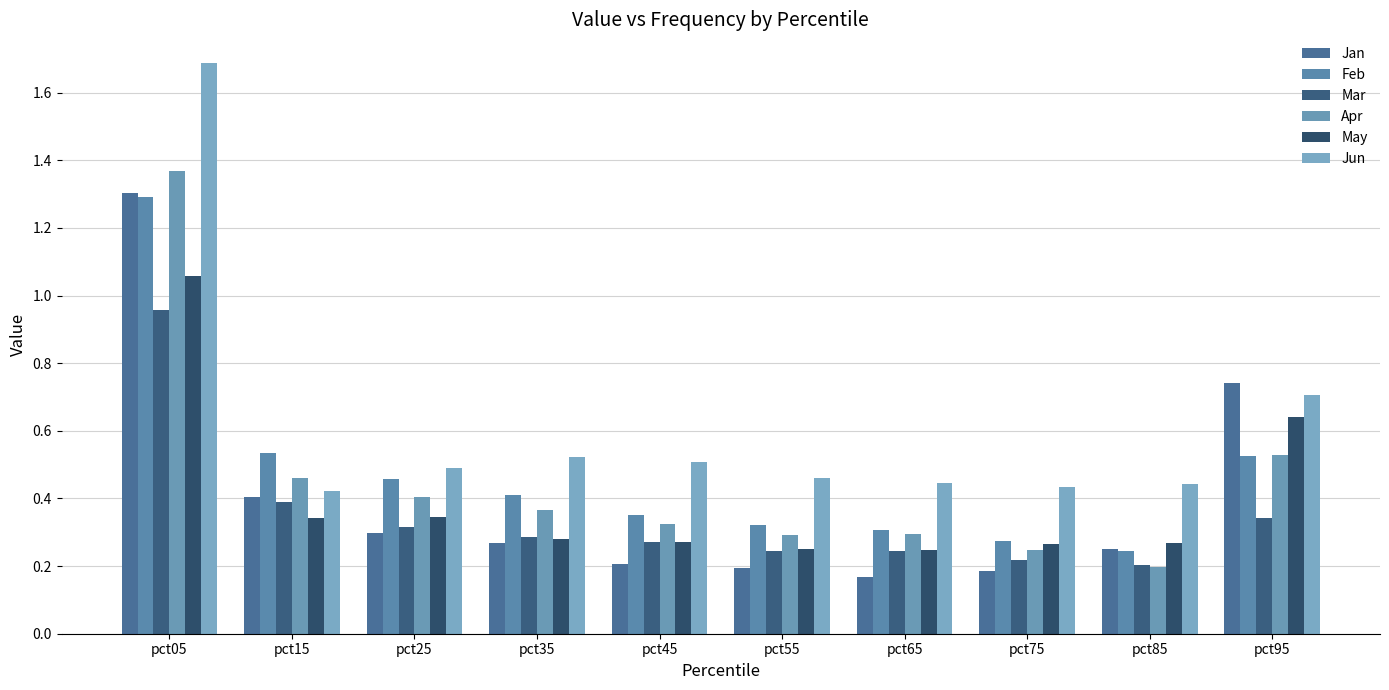

How many series are shown in this chart?

6